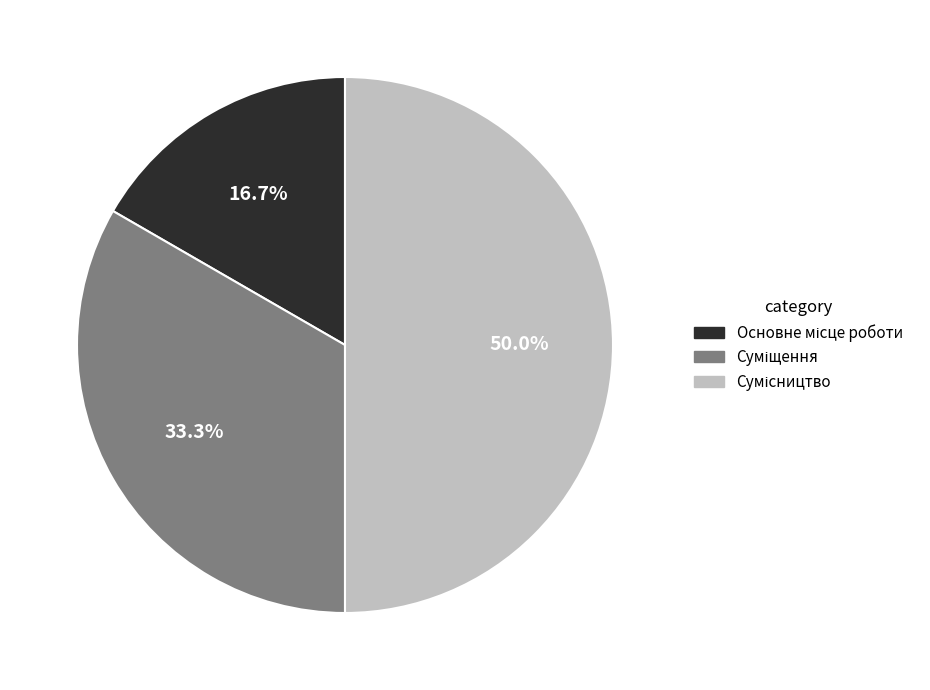

Which category has the smallest portion of the pie?

Основне місце роботи